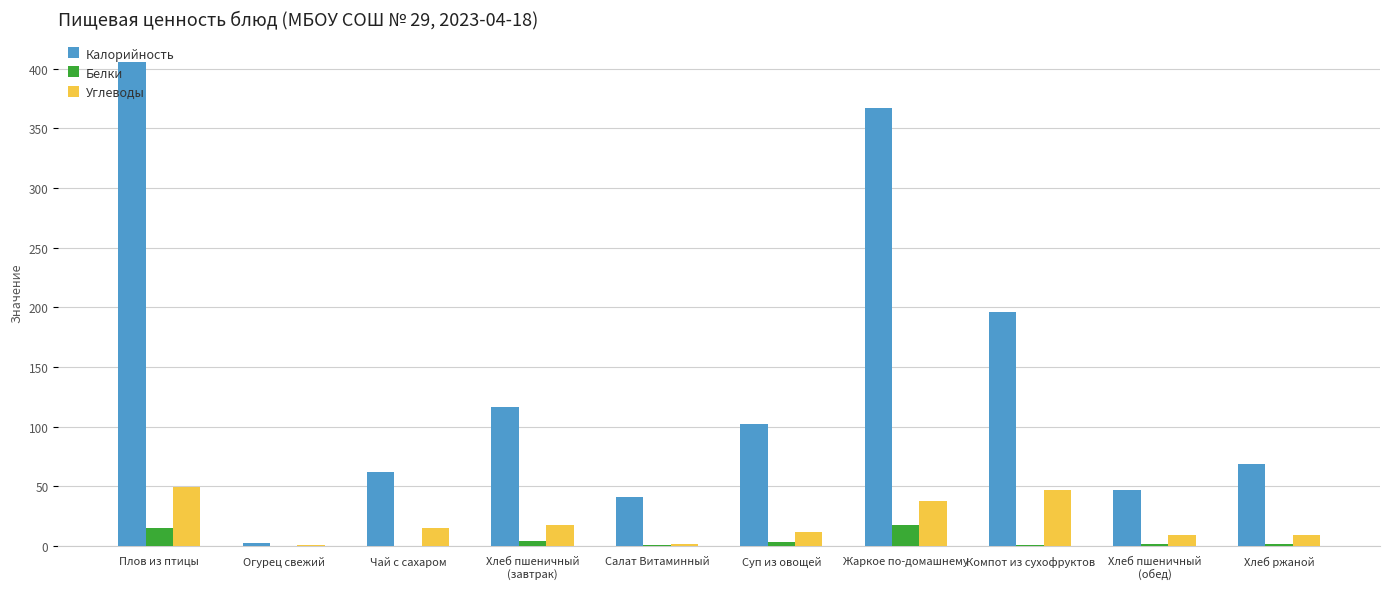

At which label does Калорийность reach its peak?

Плов из птицы